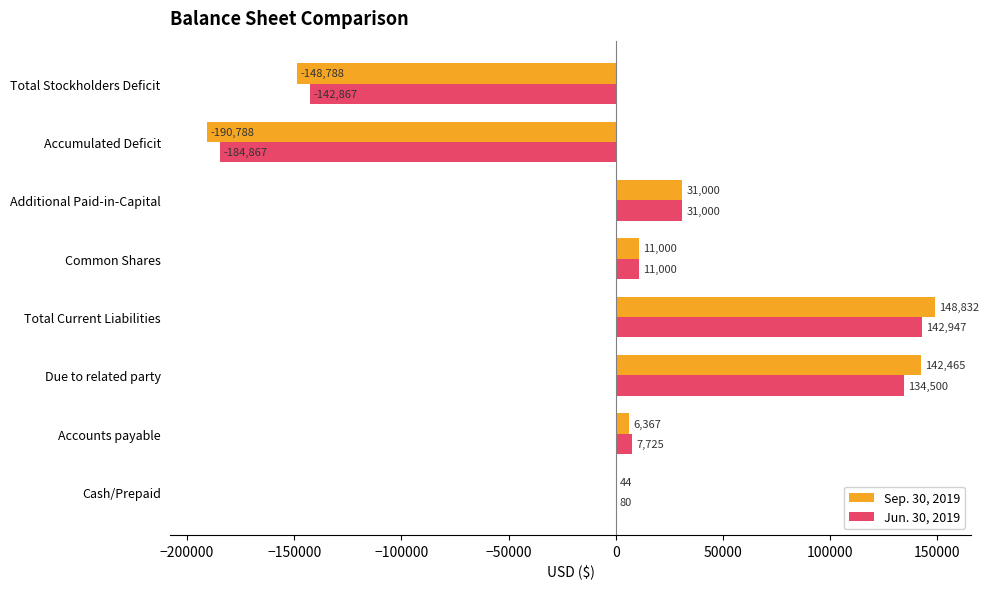

True or false: Sep. 30, 2019 has a value of 50446 at Due to related party.

False